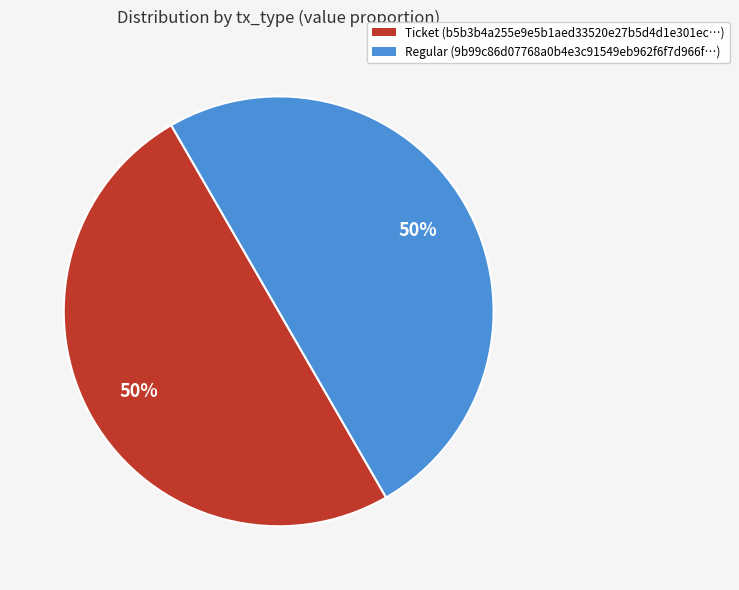

Count the number of slices in the pie.

2